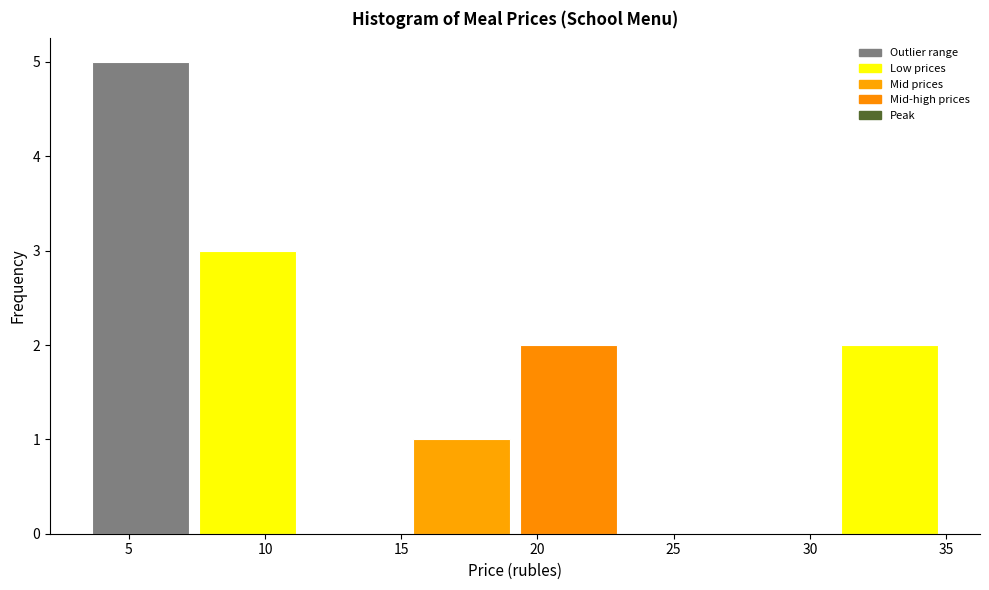

Reading left to right, transcribe this chart: for each bar, give the range it covers on the x-axis and its height. Neither the bar edges nor the heights are printed on the chart, so give them approximately, as read against the axes.

3.5 to 7.5: 5
7.5 to 11.5: 3
11.5 to 15.0: 0
15.0 to 19.0: 1
19.0 to 23.0: 2
23.0 to 27.0: 0
27.0 to 31.0: 0
31.0 to 35.0: 2